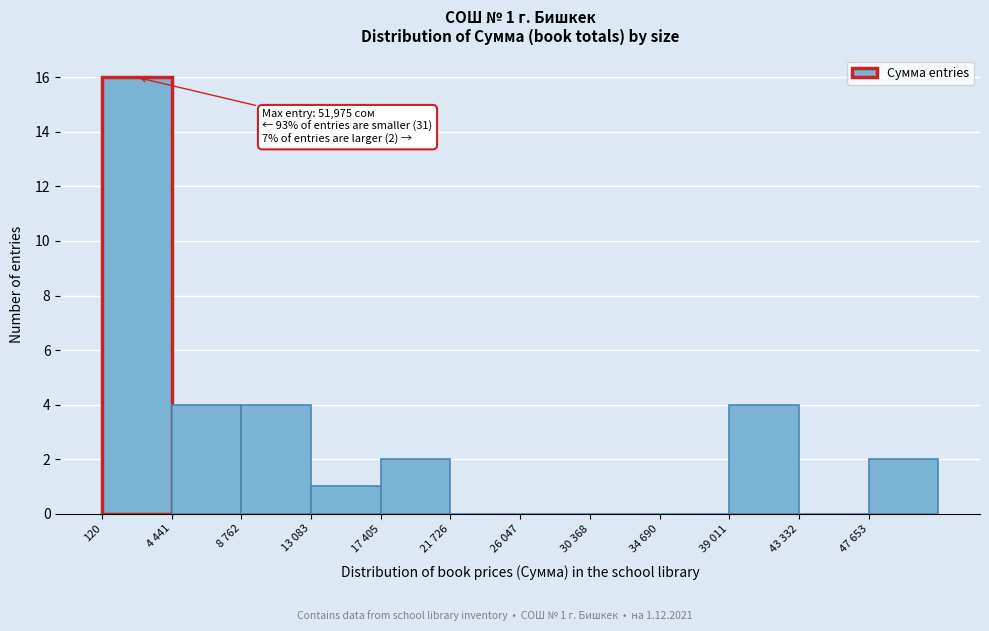

Reading left to right, transcribe all the data shown in this chart.

120=16	4 441=4	8 762=4	13 083=1	17 405=2	21 726=0	26 047=0	30 368=0	34 690=0	39 011=4	43 332=0	47 653=2